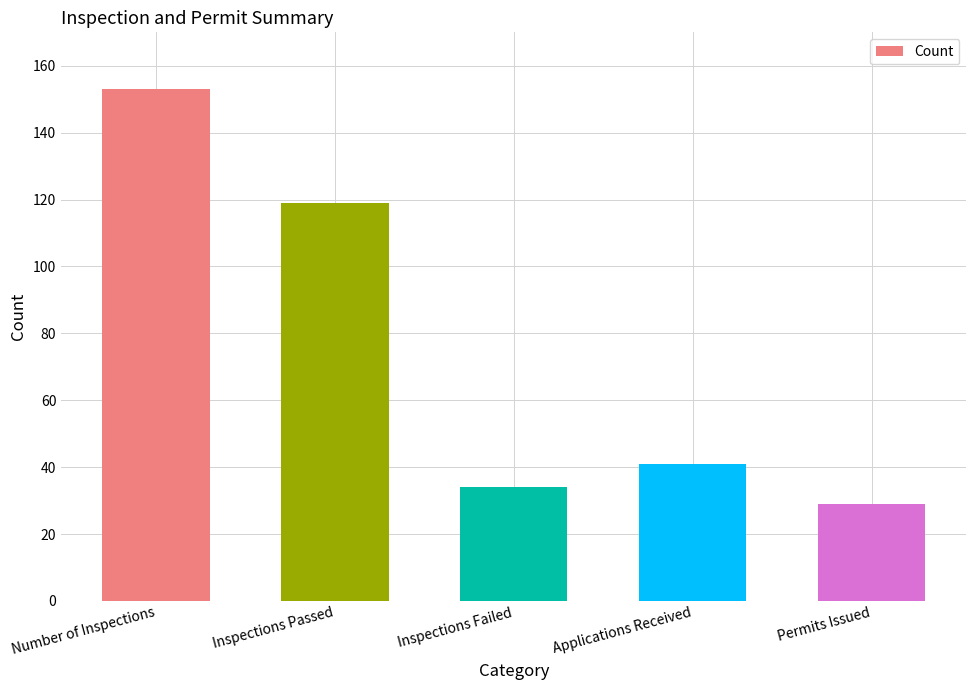

List the labels in order of value, smallest first.

Permits Issued, Inspections Failed, Applications Received, Inspections Passed, Number of Inspections